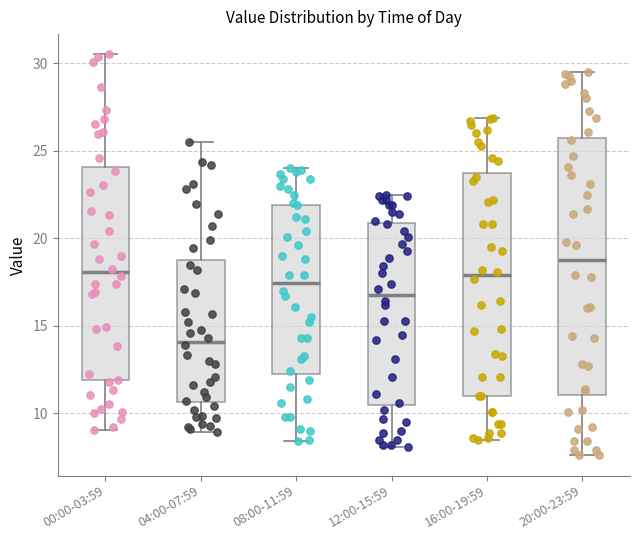

Which box has the highest median line?

20:00-23:59